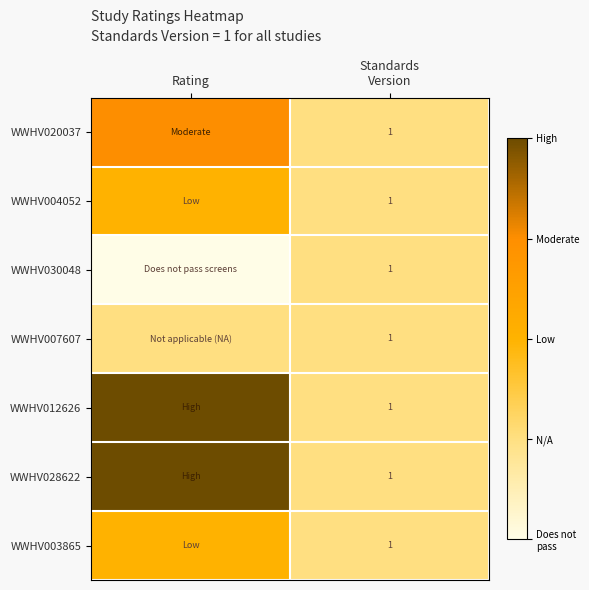

At which category is the sum across all series the highest?

Rating